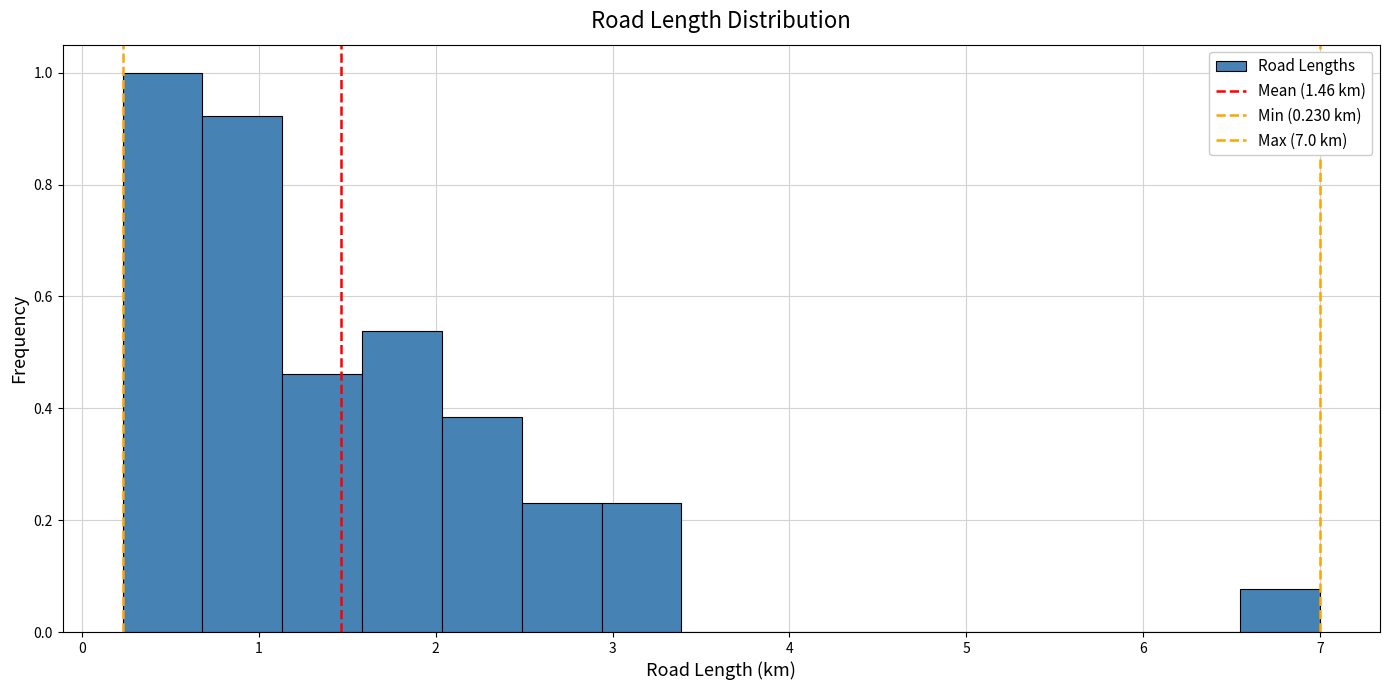

Which range on the x-axis has the tallest bar?

0.2 to 0.7